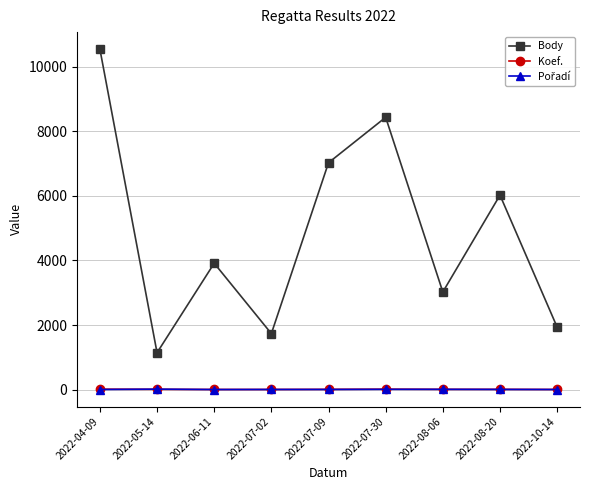

What is the maximum value shown in the chart?

10550